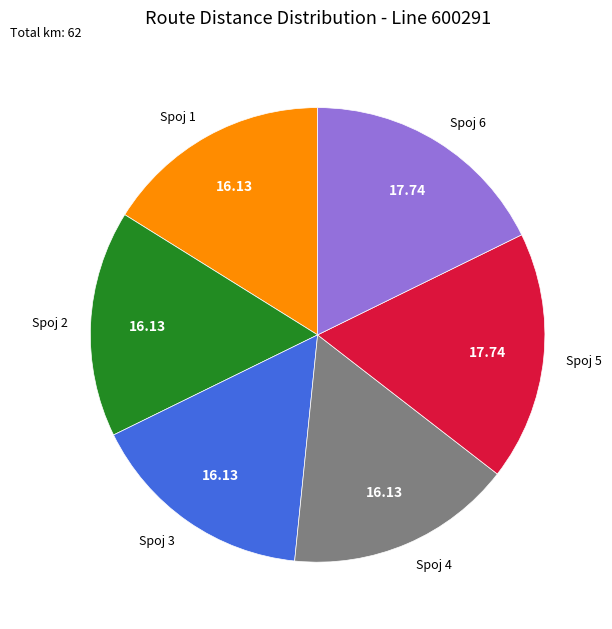

How many slices are in this pie chart?

6